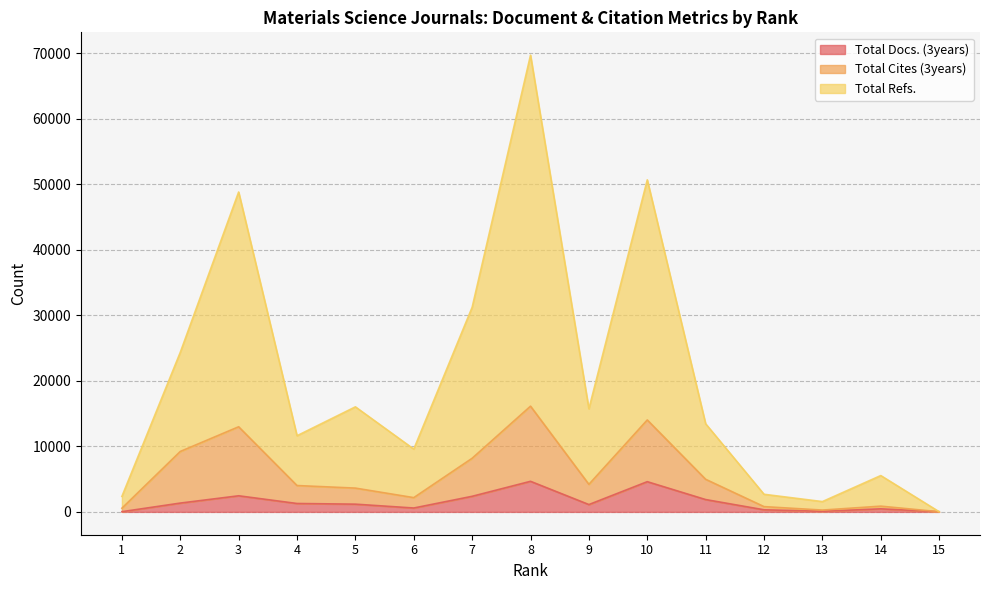

What is the approximate value of Total Cites (3years) at 13, to the nearest 10?

280